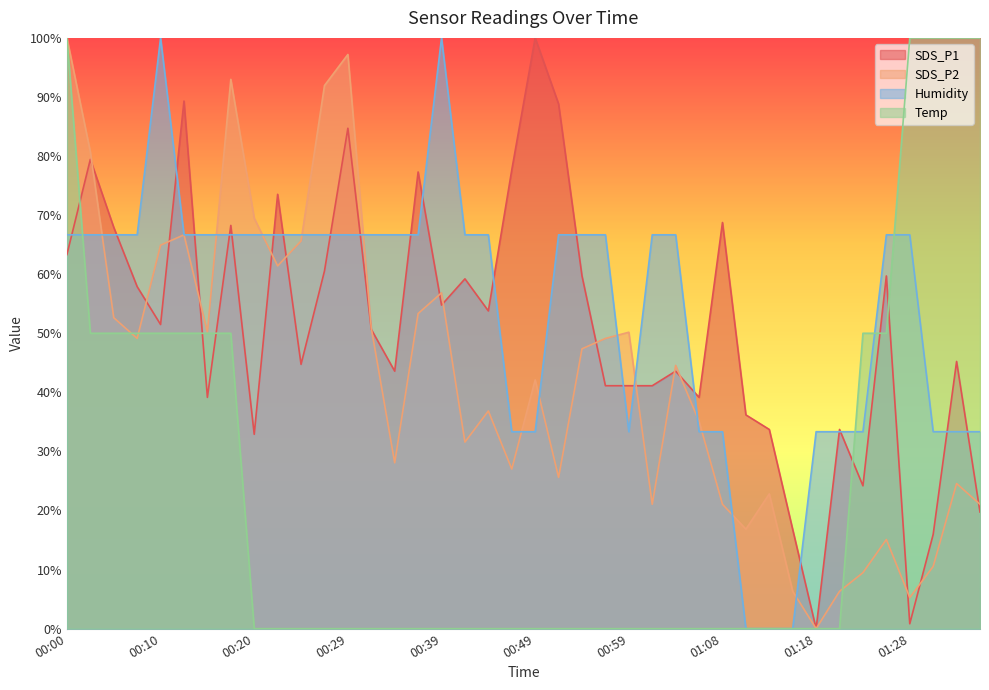

Where is the first local maximum for SDS_P1?

00:02